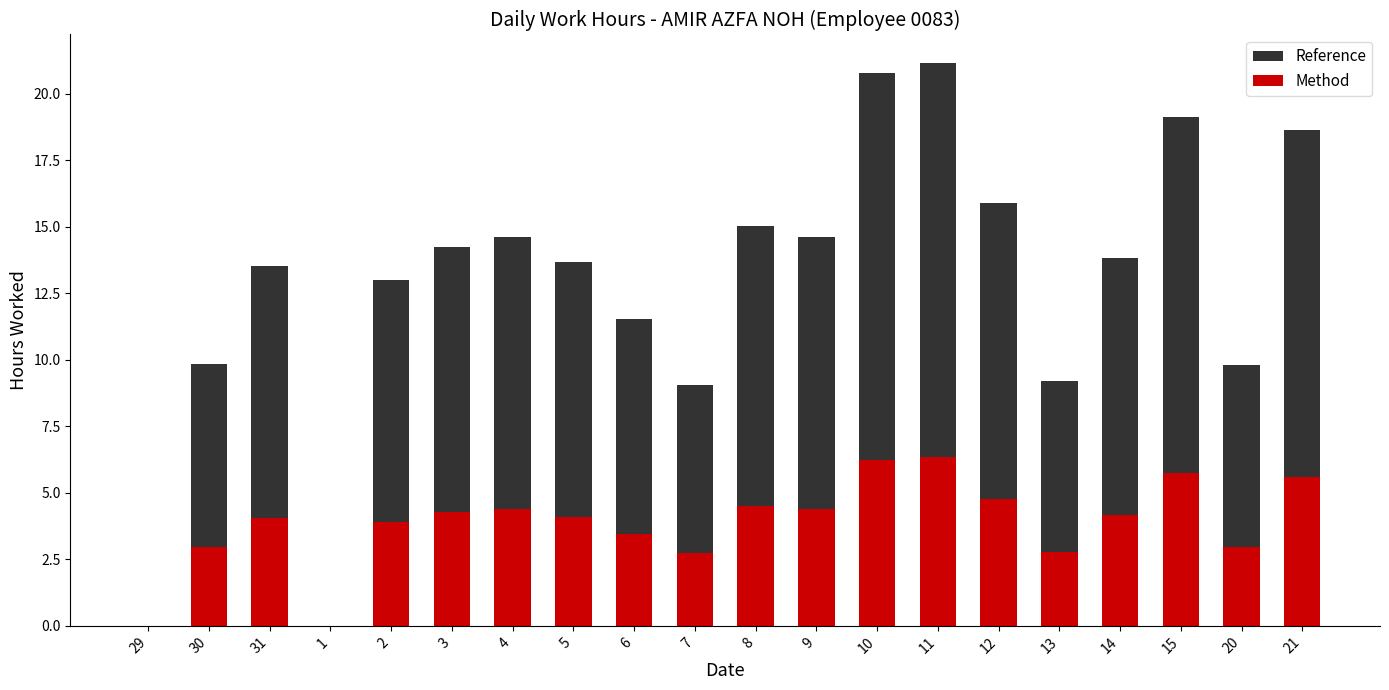

What is the difference between the highest and lowest values at 14?

9.7